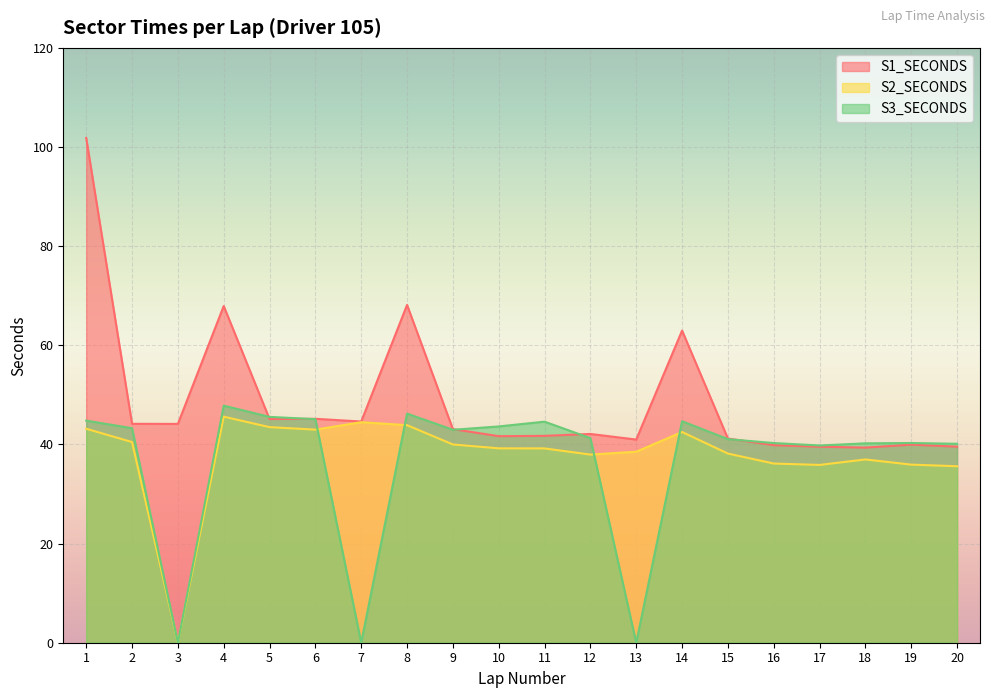

Where is the first local minimum for S1_SECONDS?

3